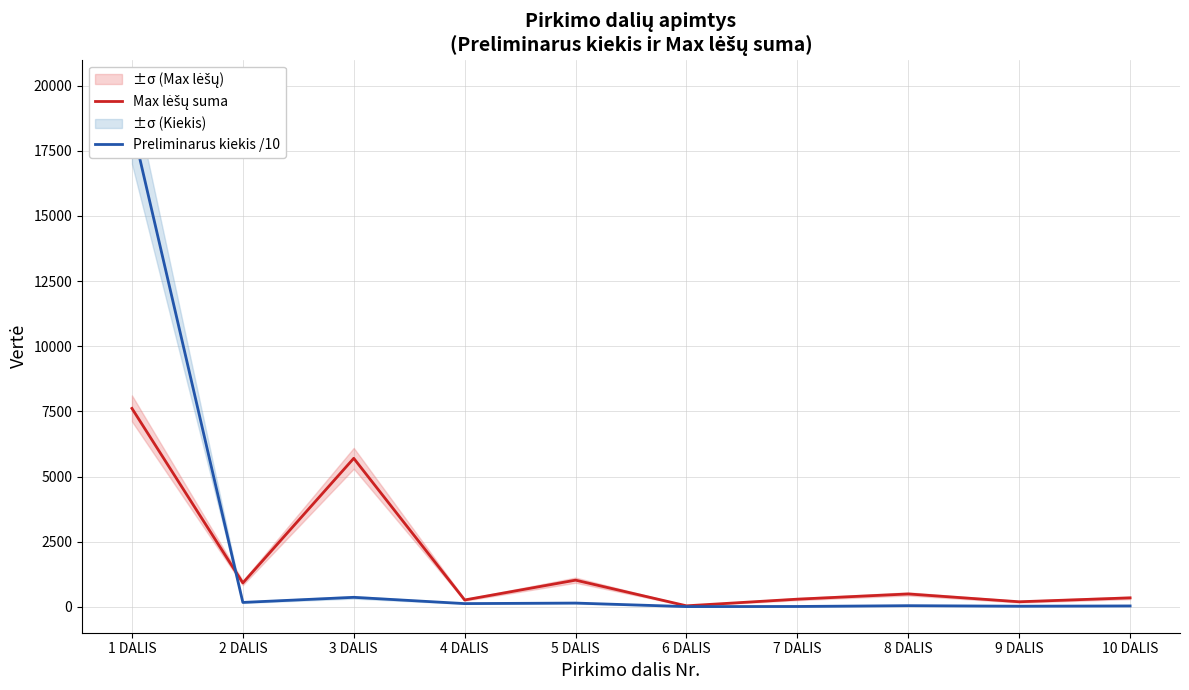

Which has a higher value, 7 DALIS or 2 DALIS?

2 DALIS